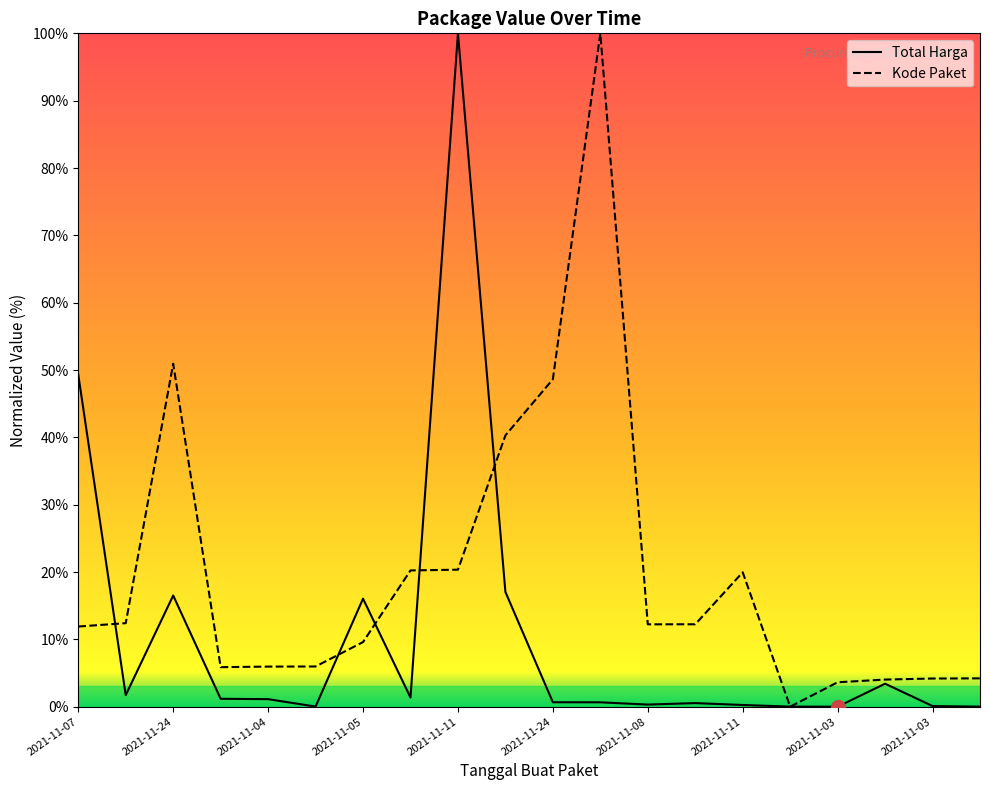

How many lines are shown in the chart?

2